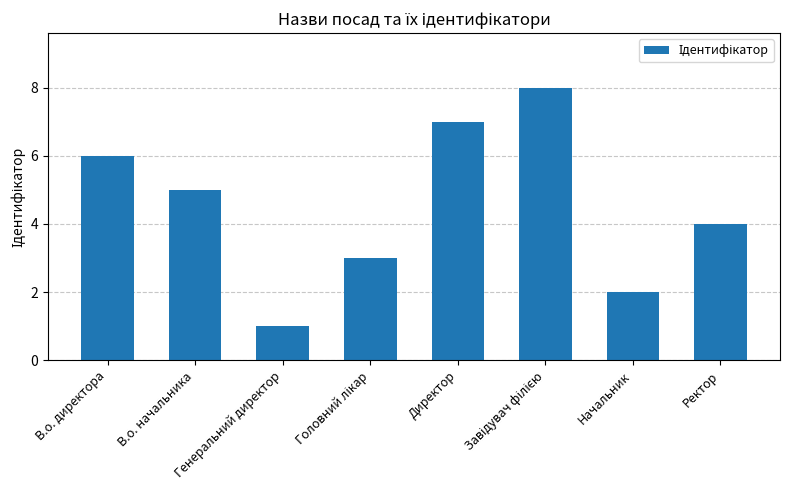

Reading left to right, what are all the values shown in this chart?

6	5	1	3	7	8	2	4